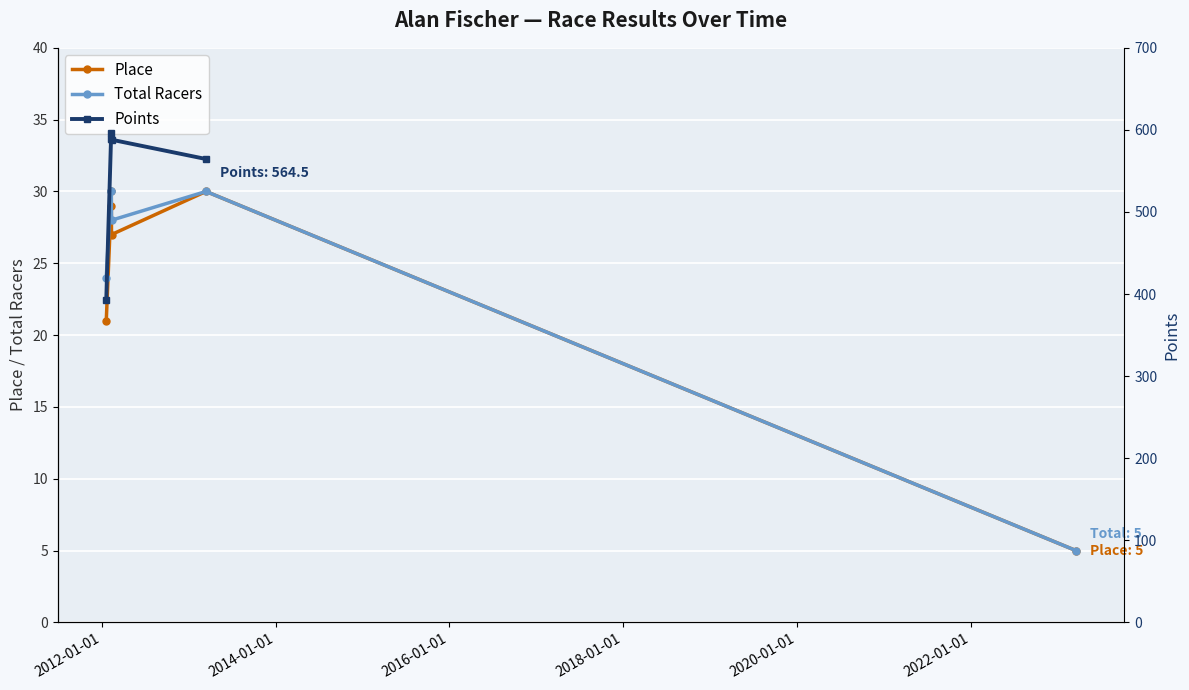

At how many categories does at least one series exceed 20?

5